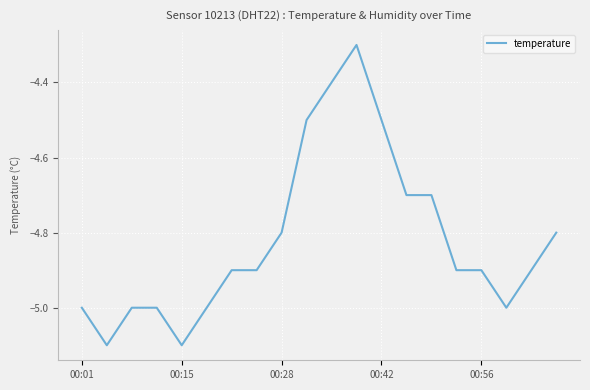

How many categories are shown in the chart?

20